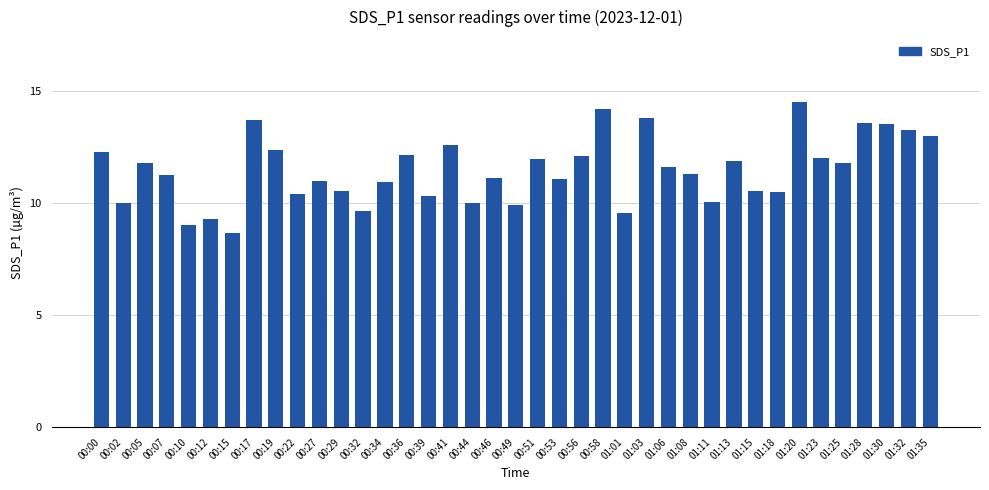

Read the value at 00:02.

10.0